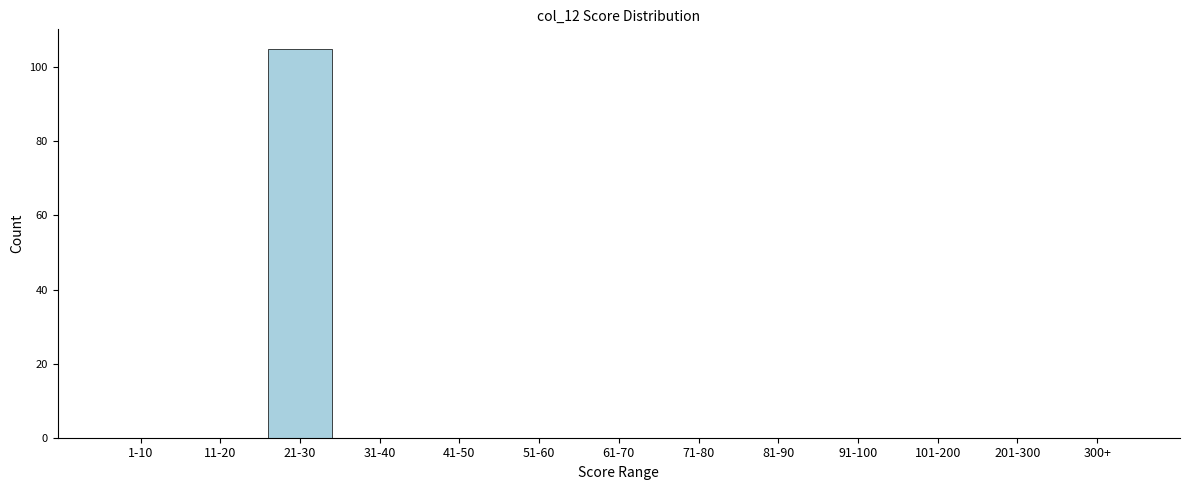

Reading left to right, what are all the values shown in this chart?

1-10=0	11-20=0	21-30=105	31-40=0	41-50=0	51-60=0	61-70=0	71-80=0	81-90=0	91-100=0	101-200=0	201-300=0	300+=0